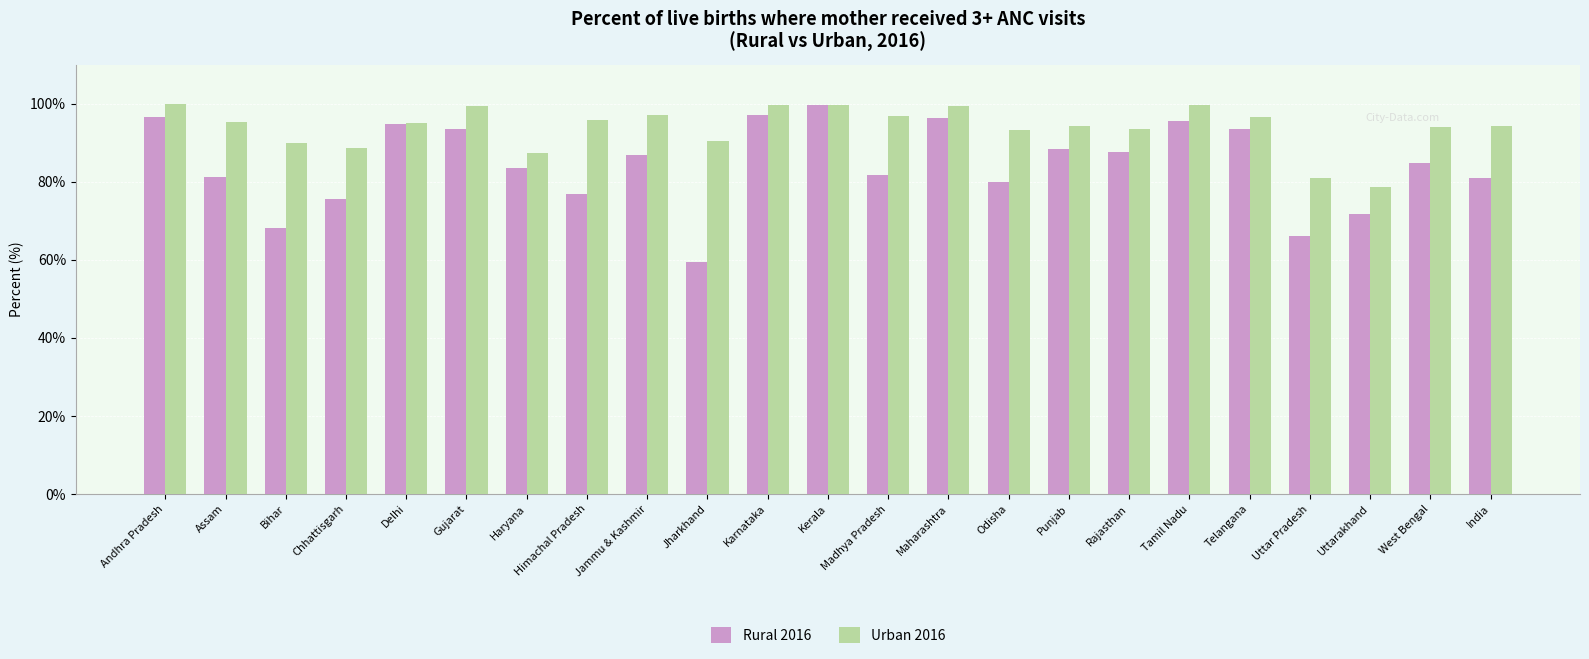

How many groups of bars are there?

23